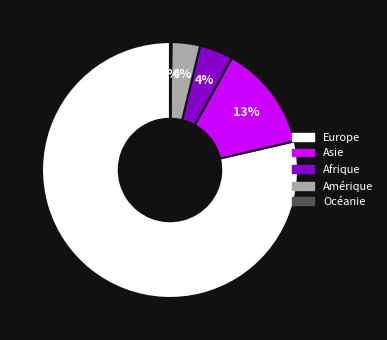

To the nearest percent, what percentage of the pie is Amérique?

4%